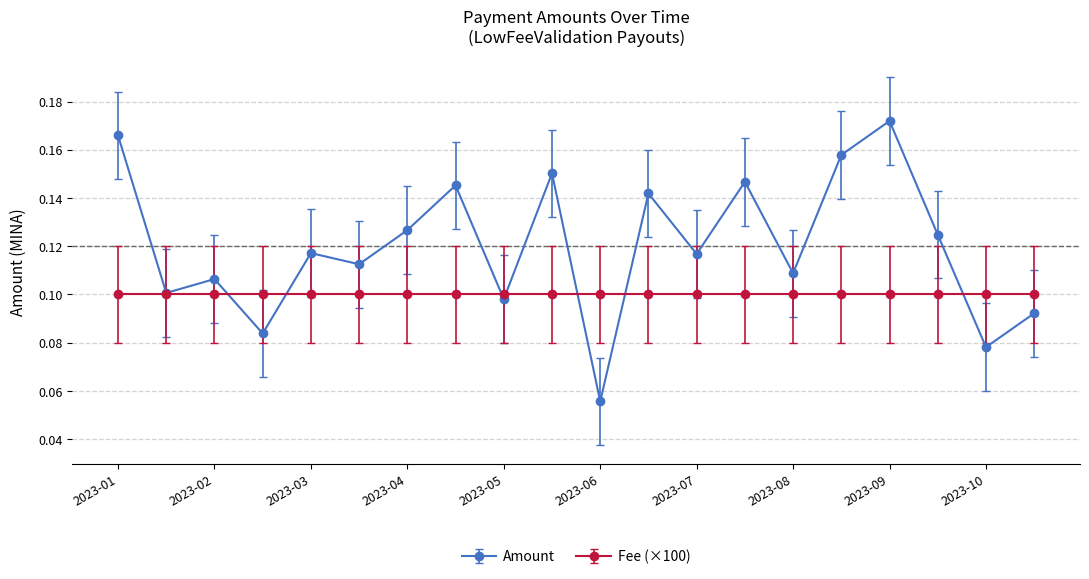

In Amount, how many points are higher than both neighbors (excluding endpoints)?

7